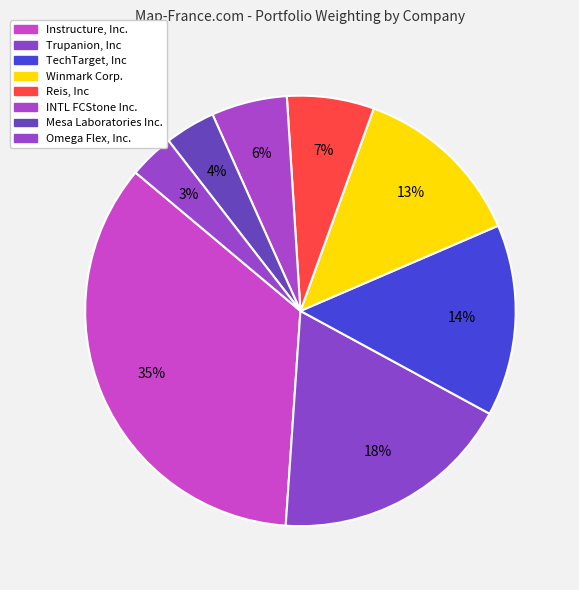

Rank the categories by value from highest to lowest.

Instructure, Inc., Trupanion, Inc, TechTarget, Inc, Winmark Corp., Reis, Inc, INTL FCStone Inc., Mesa Laboratories Inc., Omega Flex, Inc.